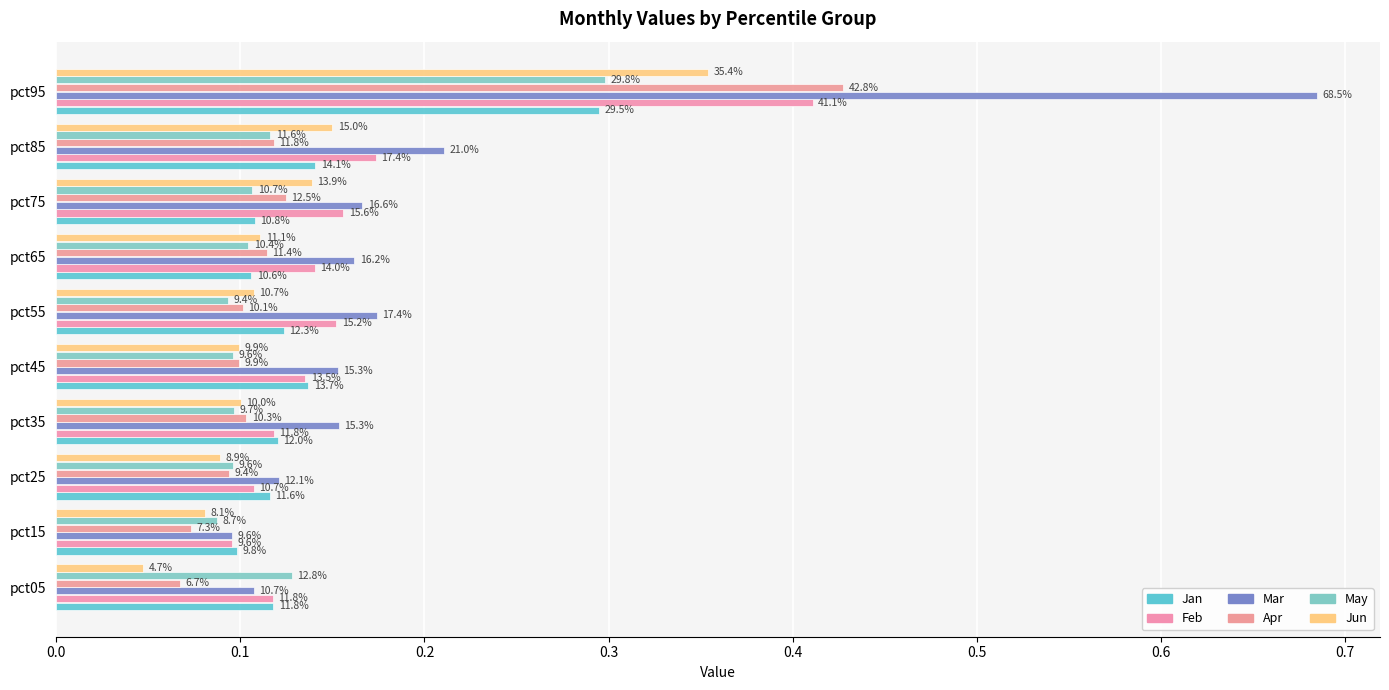

Which series has the widest spread of values?

Mar